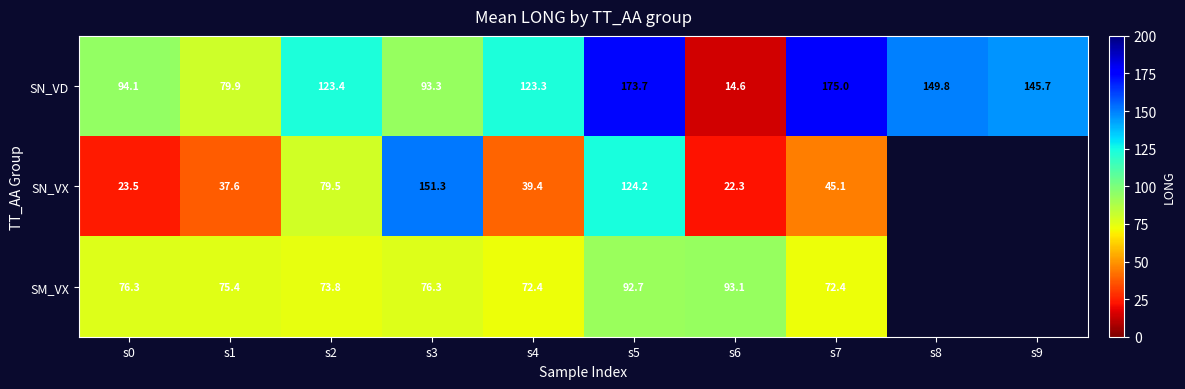

How many data points in SN_VD are above 123?

6